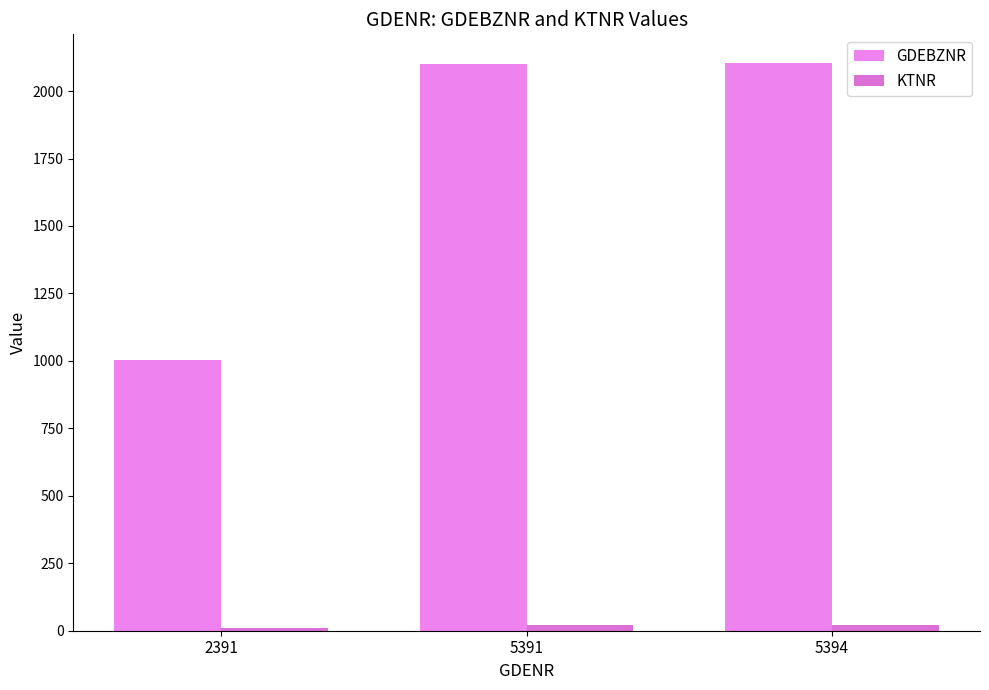

How many distinct data groups are displayed?

2